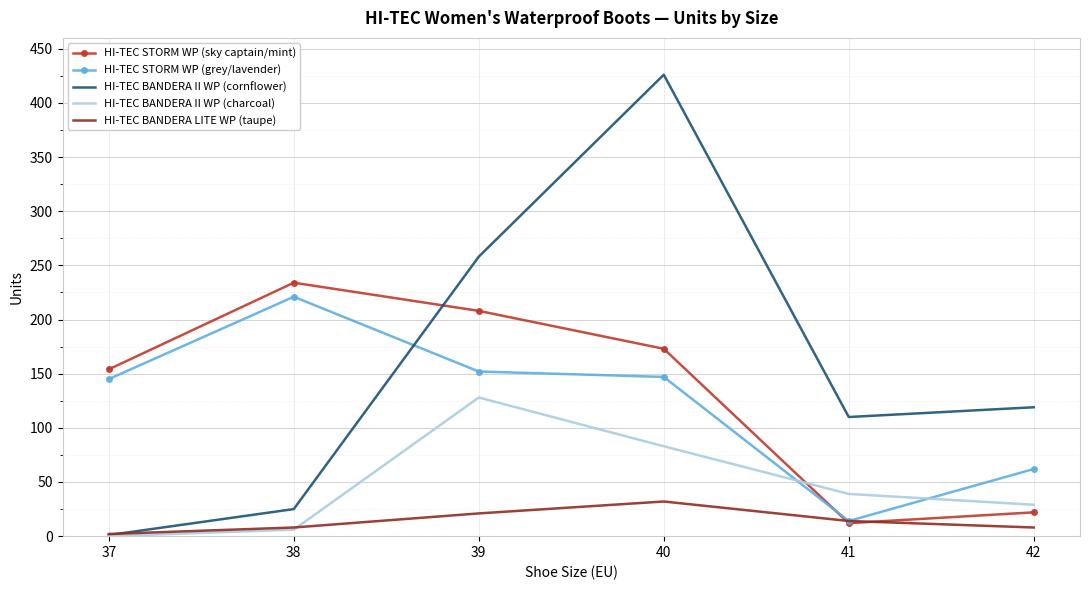

At how many categories does at least one series exceed 347?

1